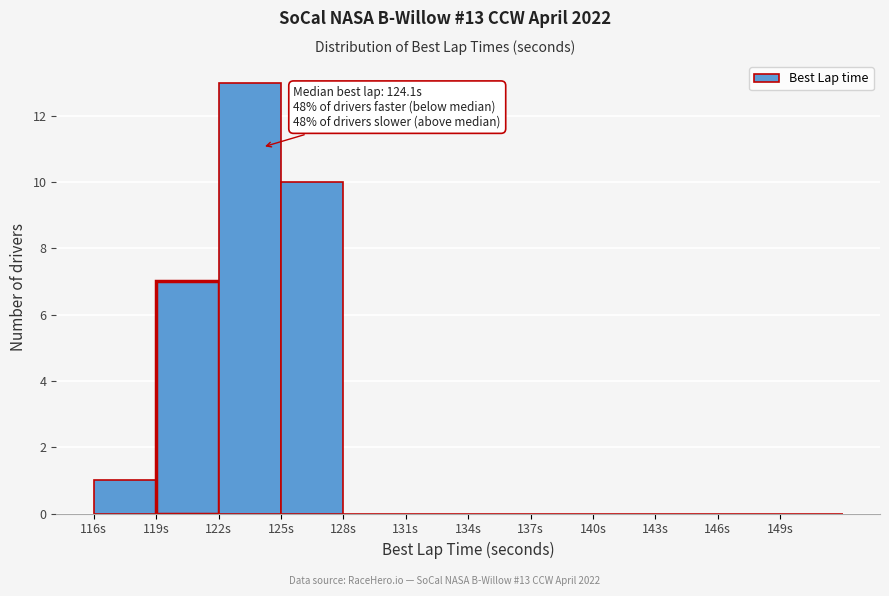

Over which range of the x-axis is the bar tallest?

122 to 125